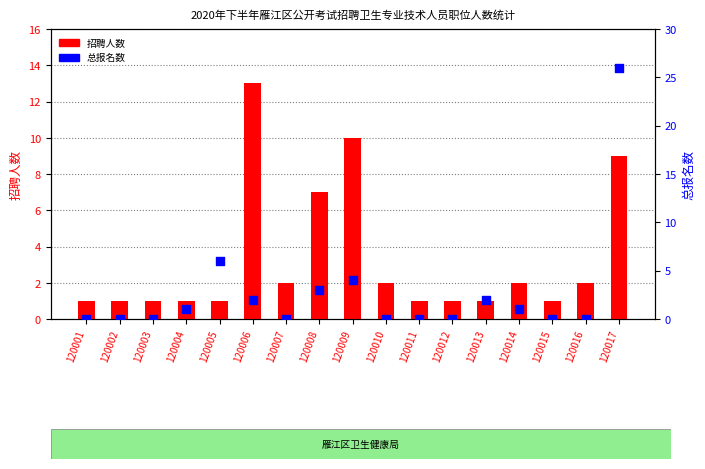

At which category is the sum across all series the highest?

120017